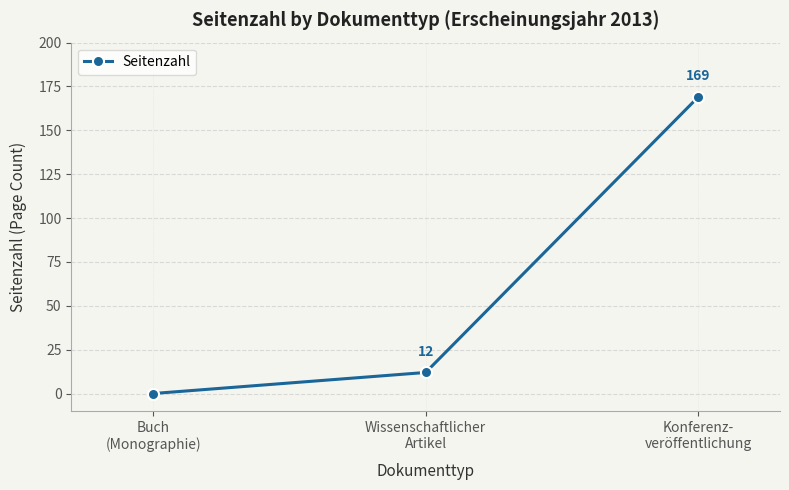

Which category has the lowest value across all series?

Buch
(Monographie)